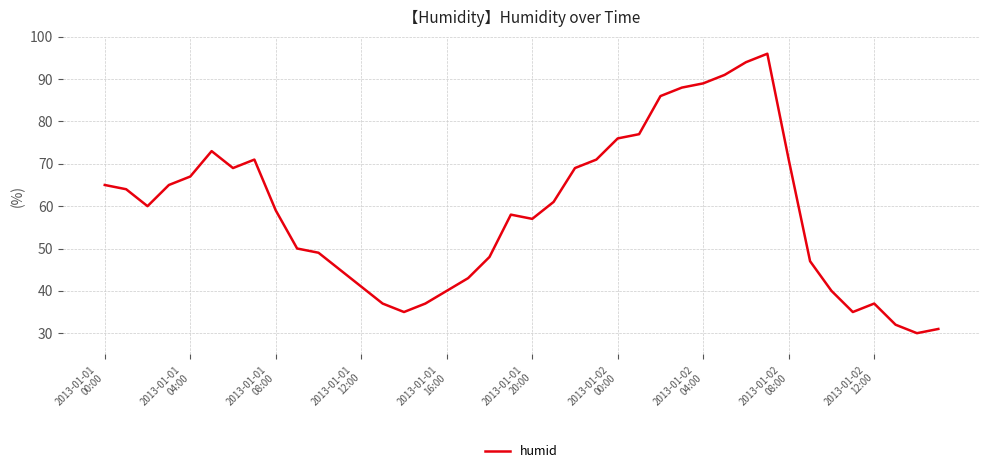

Reading right to left, transcribe all the data shown in this chart.

31	30	32	37	35	40	47	71	96	94	91	89	88	86	77	76	71	69	61	57	58	48	43	40	37	35	37	41	45	49	50	59	71	69	73	67	65	60	64	65